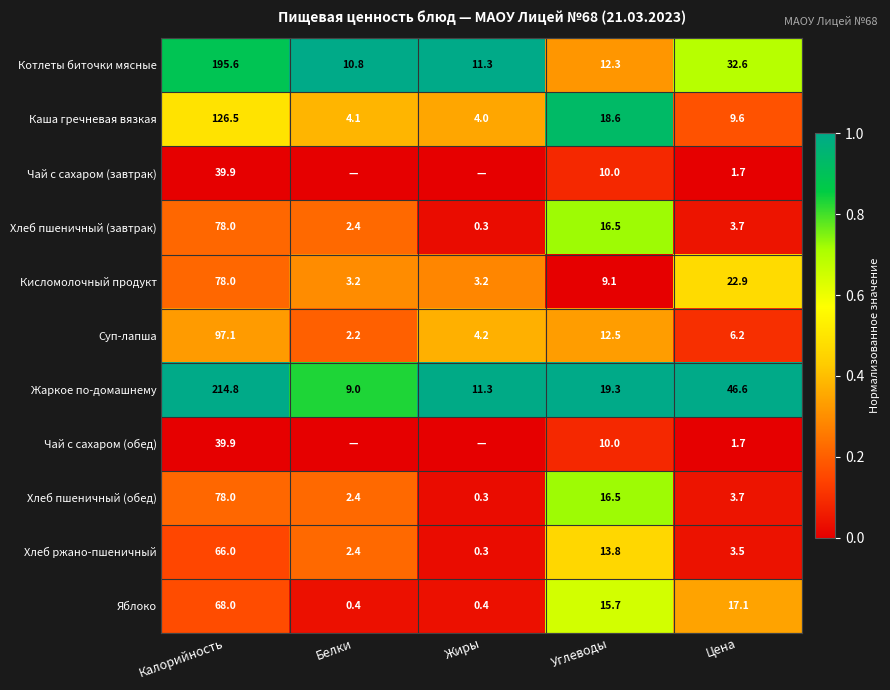

List the labels in order of Хлеб ржано-пшеничный value, smallest first.

Жиры, Белки, Цена, Углеводы, Калорийность